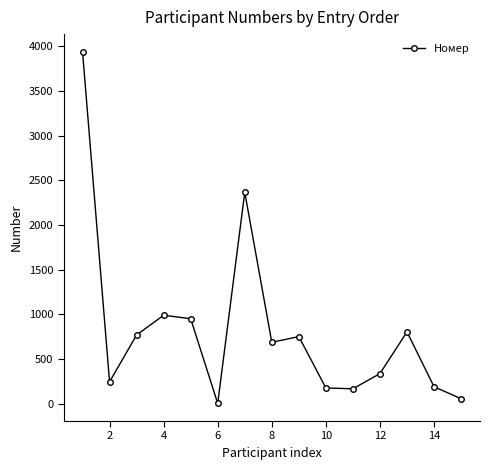

What is the maximum value shown in the chart?

3938